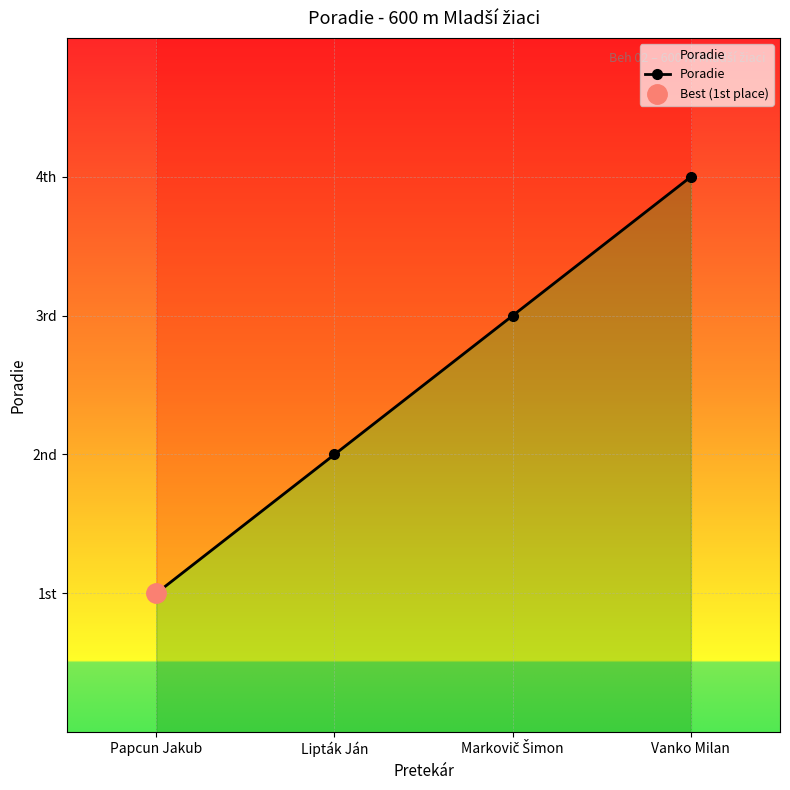

What is the difference between the maximum and minimum values?

3